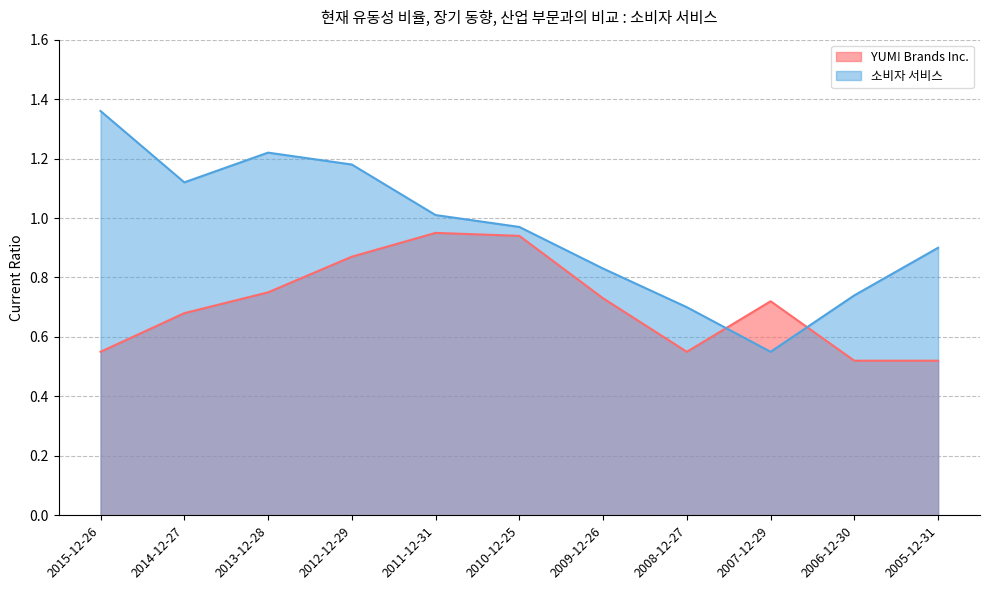

Which series has the widest spread of values?

소비자 서비스